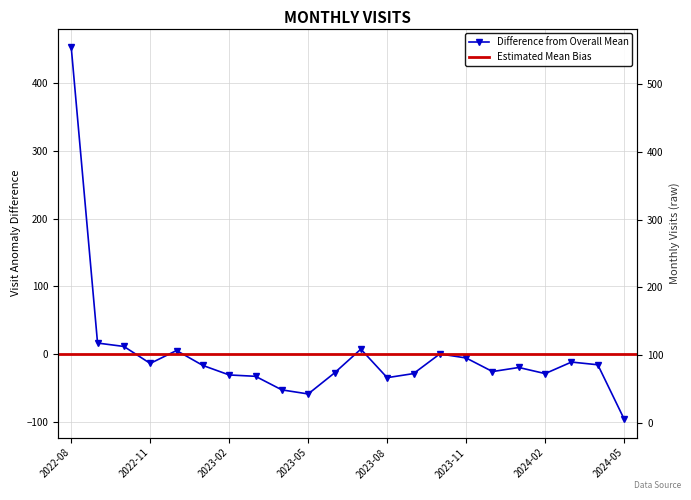

True or false: the data shows 3.8 at 2022-12.

False